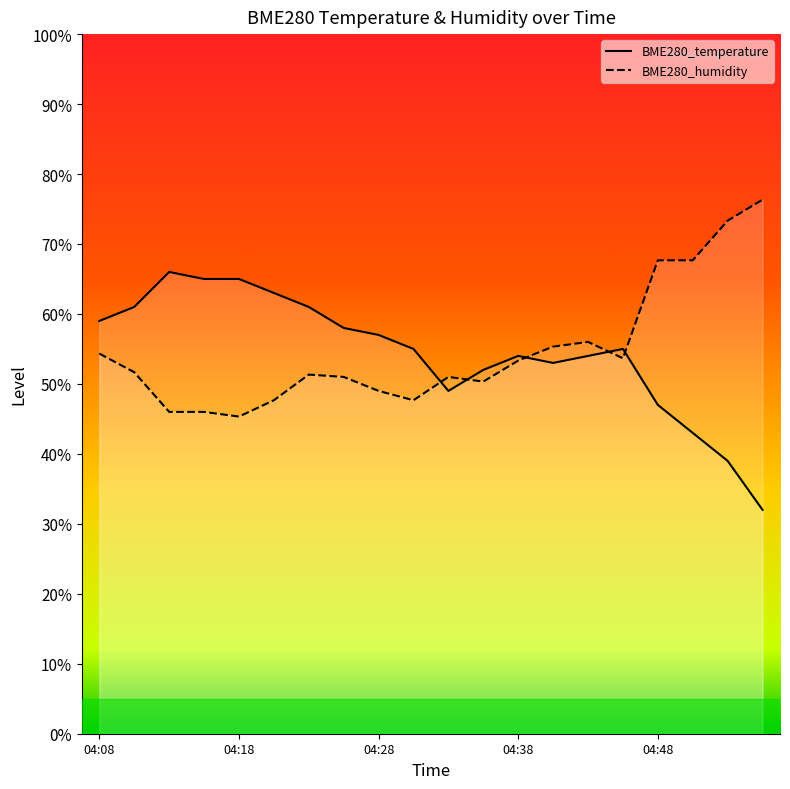

At 04:28, list the series in order from smallest to largest.

BME280_humidity, BME280_temperature